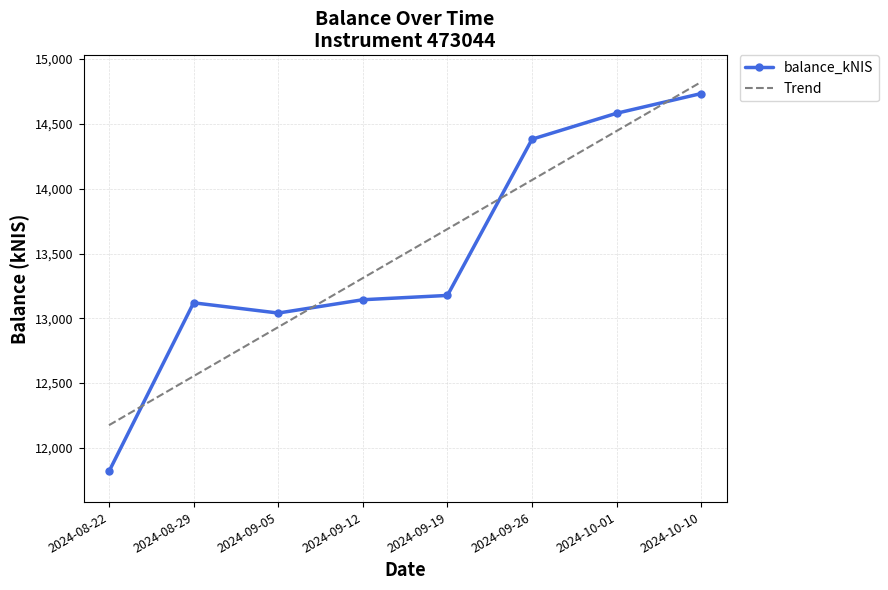

What is the average value of the balance_kNIS series?

13499.9